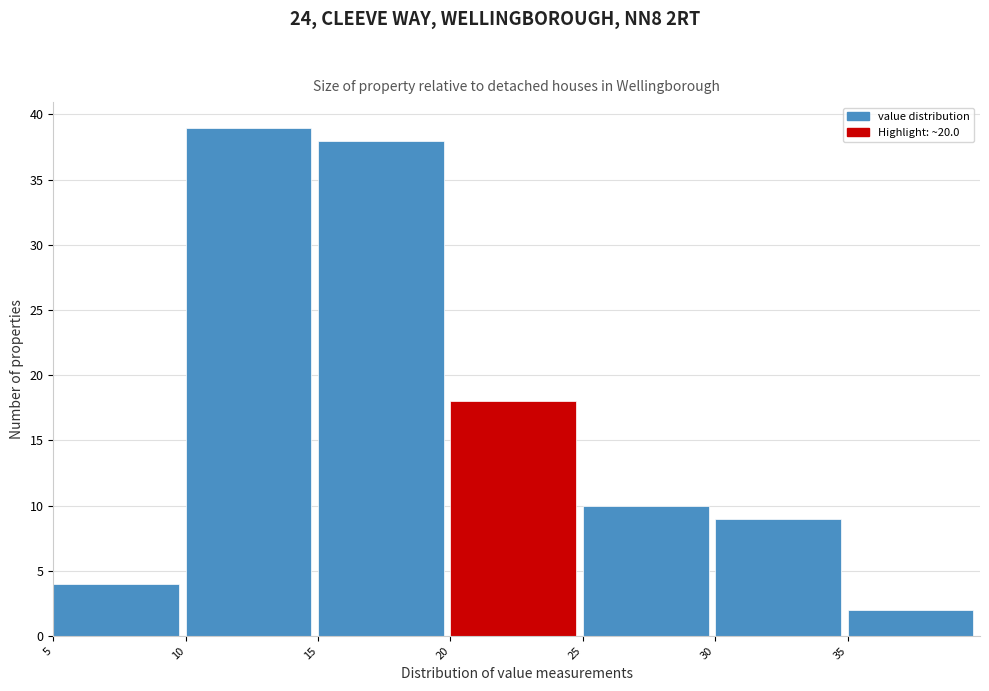

Reading left to right, list every bar in this chart as the range it spans on the x-axis followed by its height. The values are not printed on the chart, so give them approximately, as read against the axis.

5 to 10: 4
10 to 15: 39
15 to 20: 38
20 to 25: 18
25 to 30: 10
30 to 35: 9
35 to 40: 2